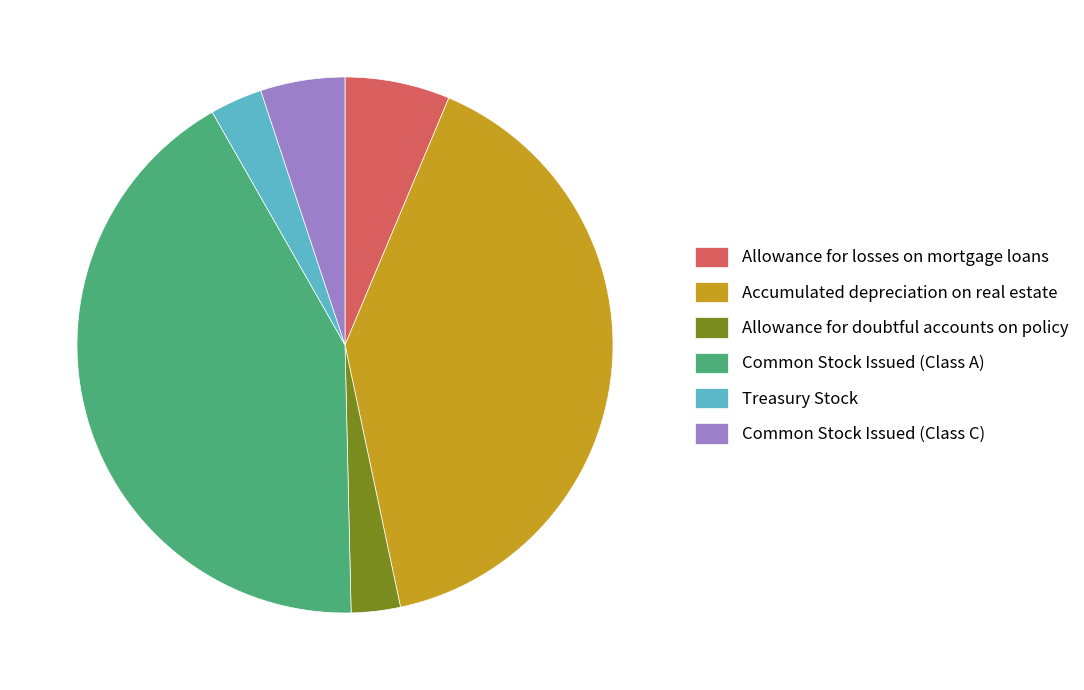

Is there a majority slice in this chart?

No